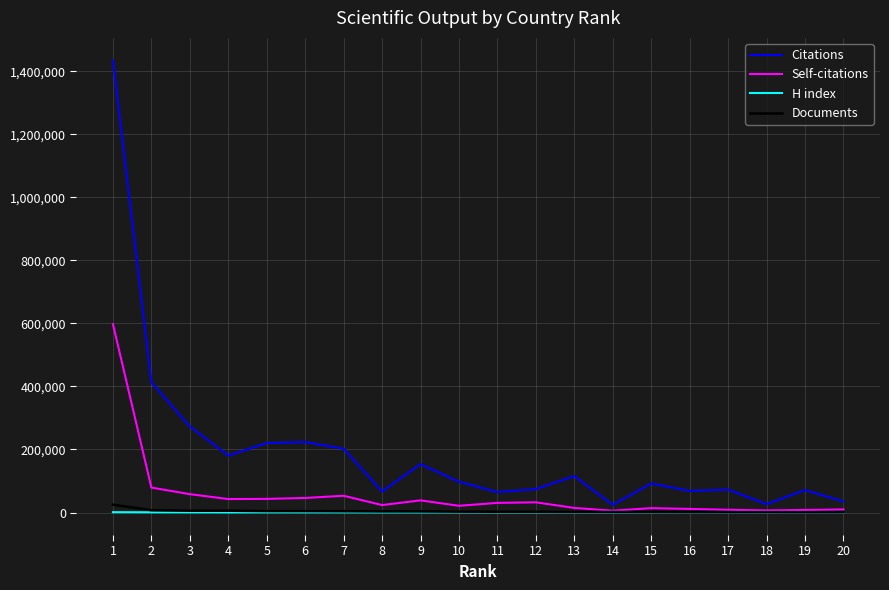

Which series has the largest total across all categories?

Citations